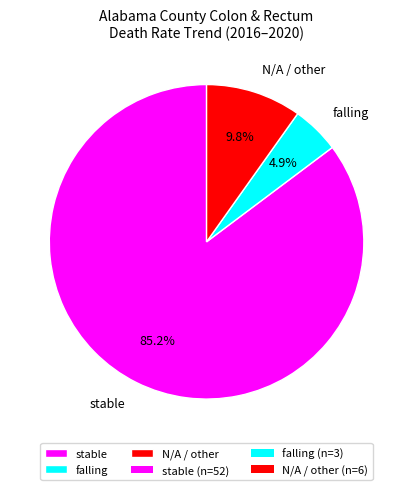

Which category has the biggest portion of the pie?

stable